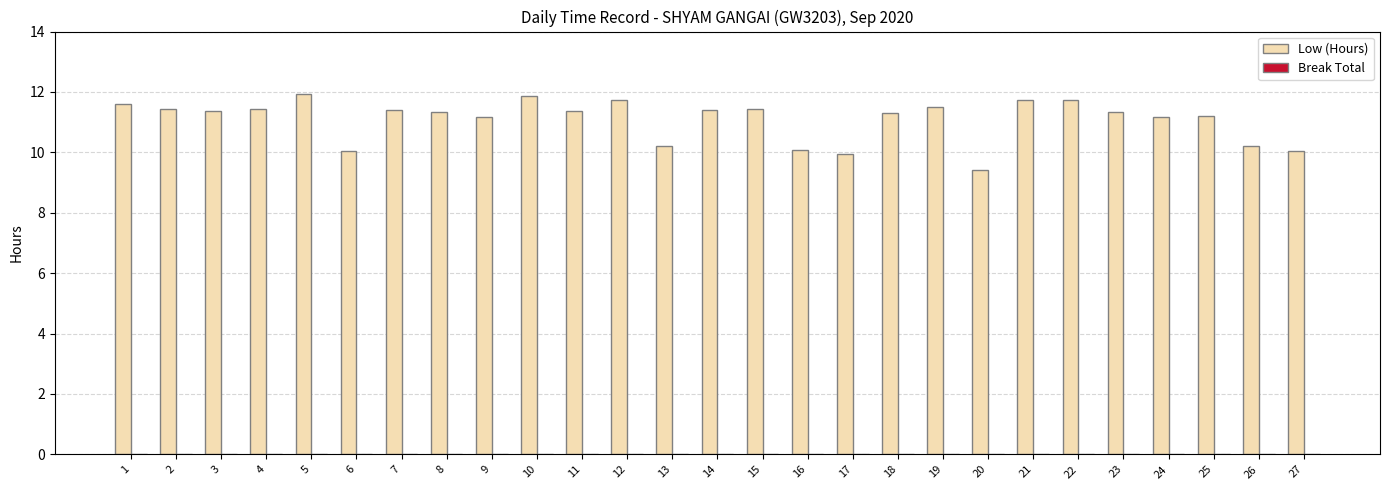

What is the maximum value shown in the chart?

11.9